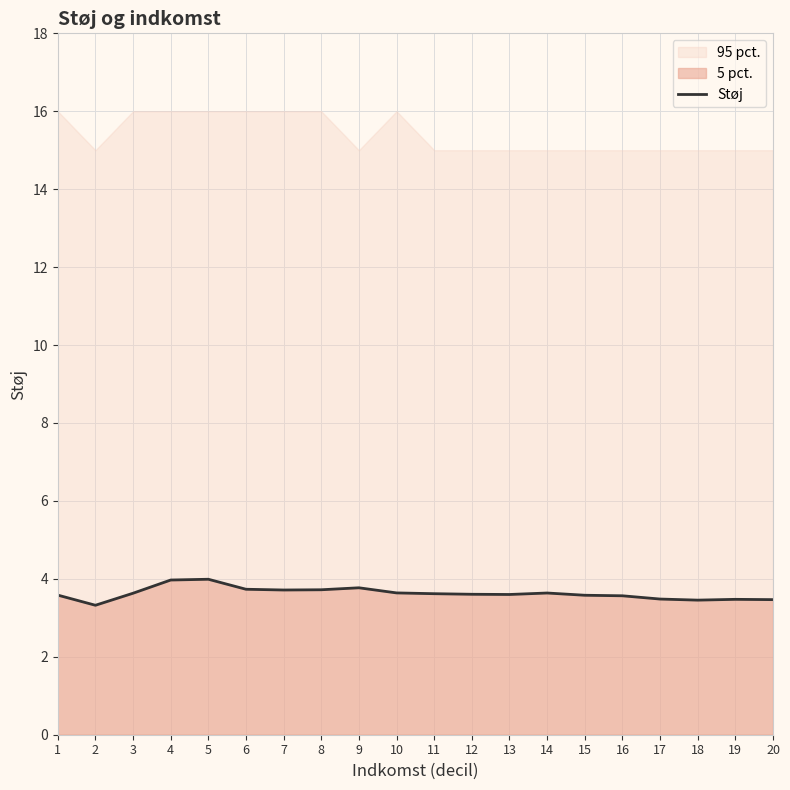

The value at 17 is 4.6. True or false?

False